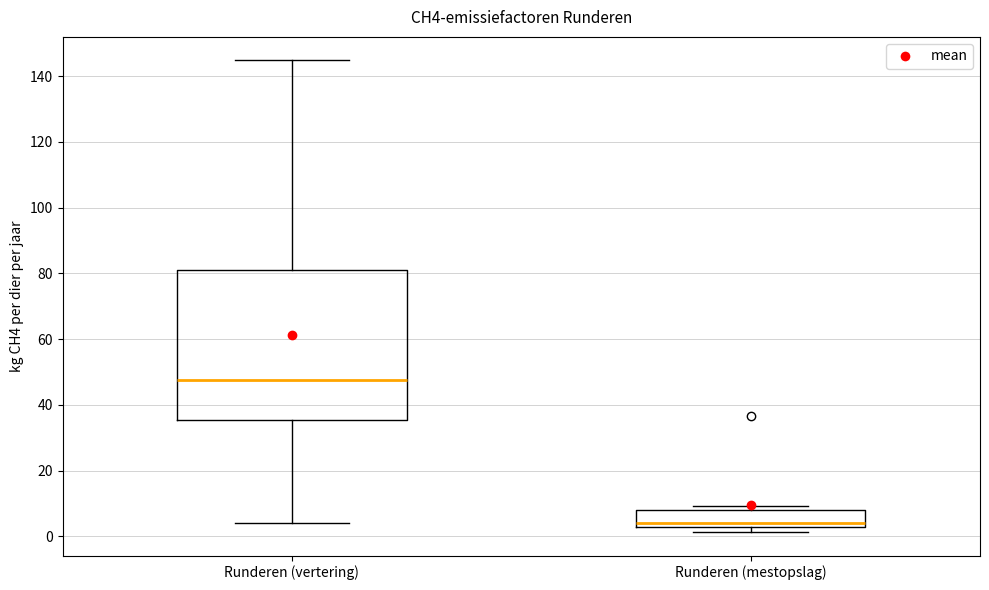

Reading left to right, transcribe this box plot: for each box, give where its median line is, the range the box spans, and where its two whiskers end, as read against the y-axis. The values are not printed on the chart, so give them approximately, as read against the axis.

Runderen (vertering): median 48, box 36 to 80, whiskers 4 to 144
Runderen (mestopslag): median 4, box 2 to 8, whiskers 2 (just below the box's lower edge) to 10